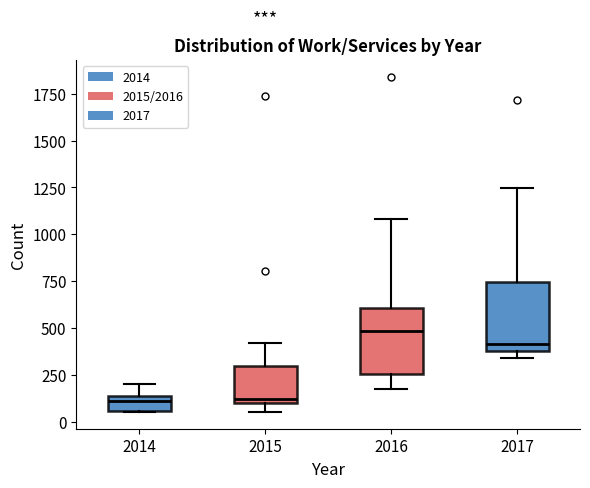

Reading left to right, transcribe this box plot: for each box, give where its median line is, the range the box spans, and where its two whiskers end, as read against the y-axis. The values are not printed on the chart, so give them approximately, as read against the axis.

2014: median 100, box 50 to 150, whiskers 50 to 200
2015: median 100 (just above the box's lower edge), box 100 to 300, whiskers 50 to 400
2016: median 500, box 250 to 600, whiskers 200 to 1100
2017: median 400 (just above the box's lower edge), box 400 to 750, whiskers 350 to 1250